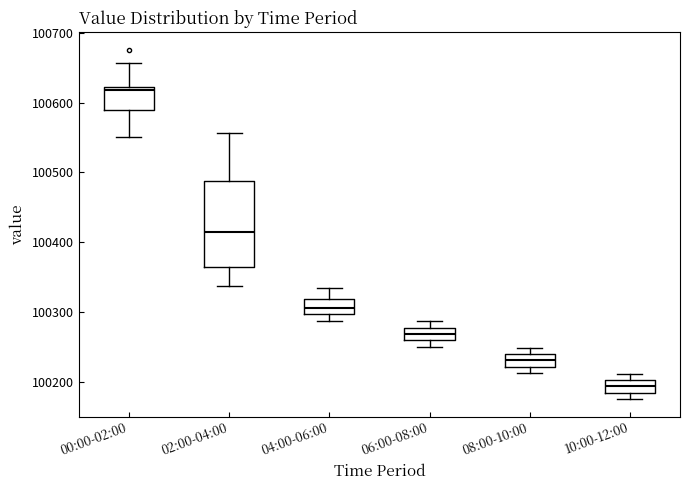

Which box is the tallest, from its lower edge to its upper edge?

02:00-04:00